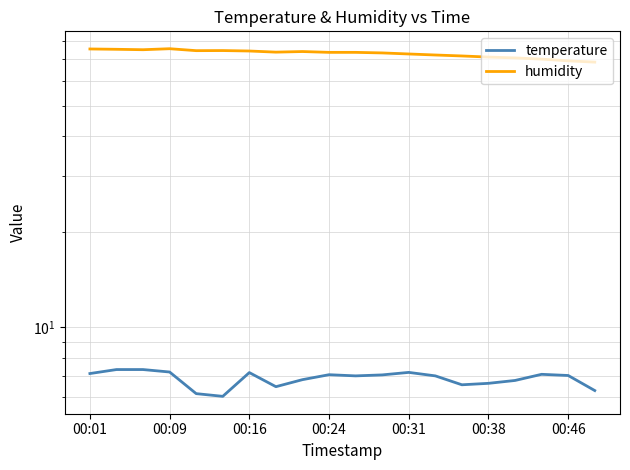

Which series changed the most between 7 and 13?

humidity